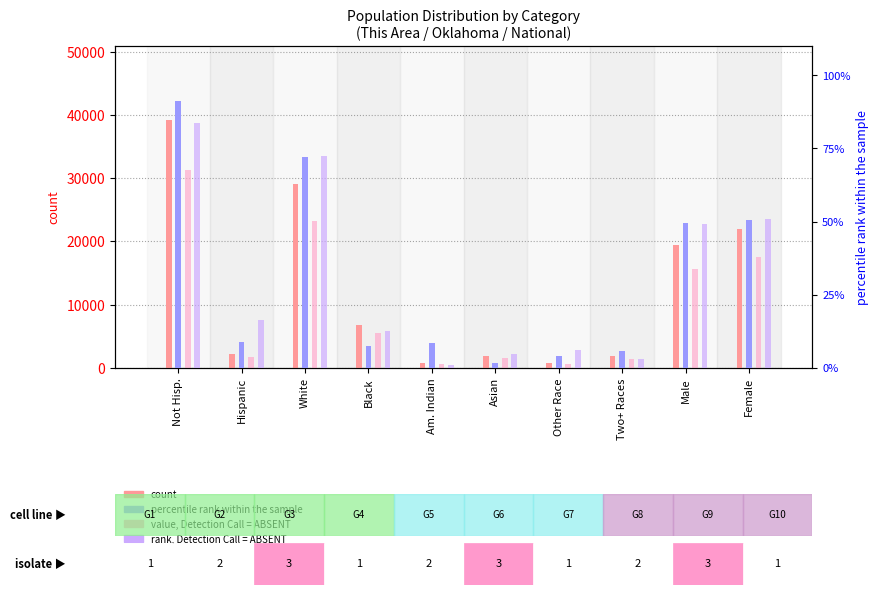

How many categories are shown in the chart?

10